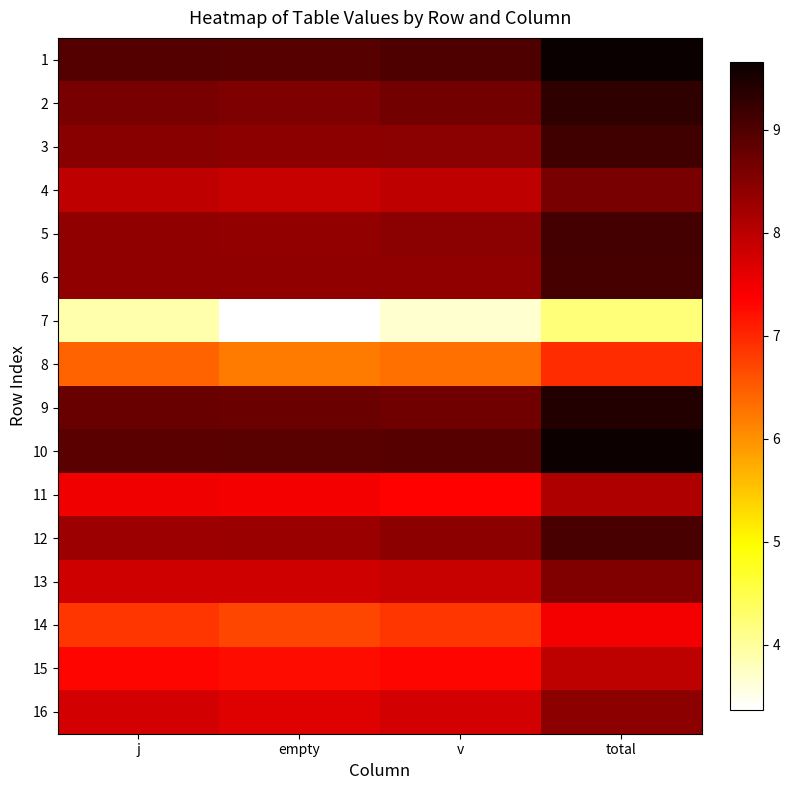

Rank the series at j from lowest to highest value.

7, 8, 14, 15, 11, 16, 13, 4, 12, 5, 6, 3, 2, 9, 10, 1